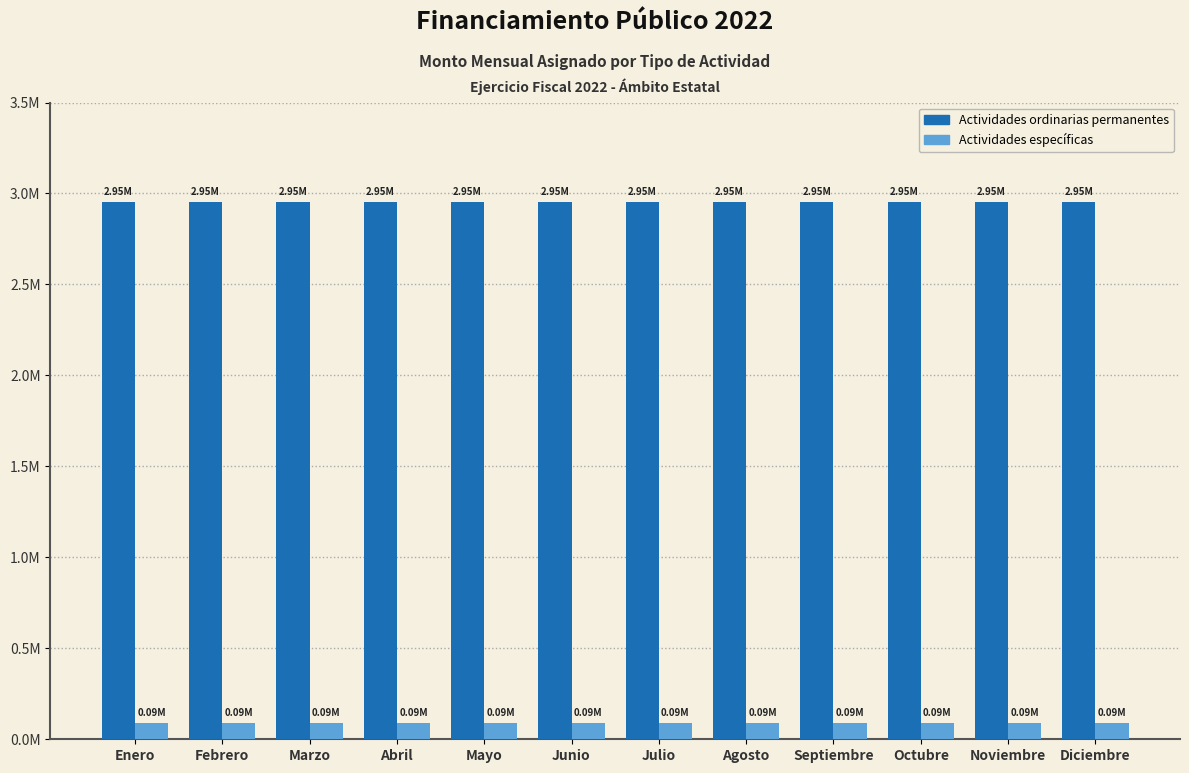

Reading right to left, what are all the values shown in this chart?

Actividades ordinarias permanentes: Diciembre=2952643.4	Noviembre=2952643.4	Octubre=2952643.4	Septiembre=2952643.4	Agosto=2952643.4	Julio=2952643.4	Junio=2952643.4	Mayo=2952643.4	Abril=2952643.4	Marzo=2952643.4	Febrero=2952643.4	Enero=2952643.4
Actividades específicas: Diciembre=88579.3	Noviembre=88579.3	Octubre=88579.3	Septiembre=88579.3	Agosto=88579.3	Julio=88579.3	Junio=88579.3	Mayo=88579.3	Abril=88579.3	Marzo=88579.3	Febrero=88579.3	Enero=88579.3